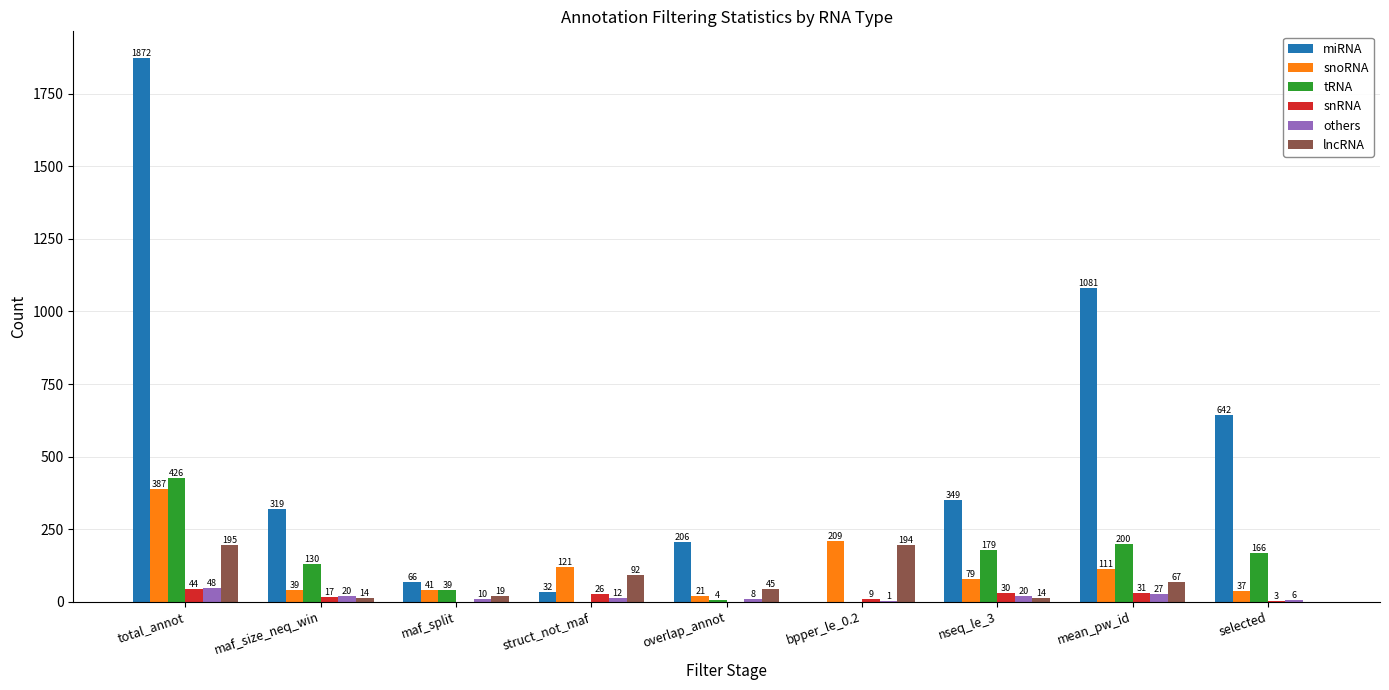

Which series has the largest total across all categories?

miRNA